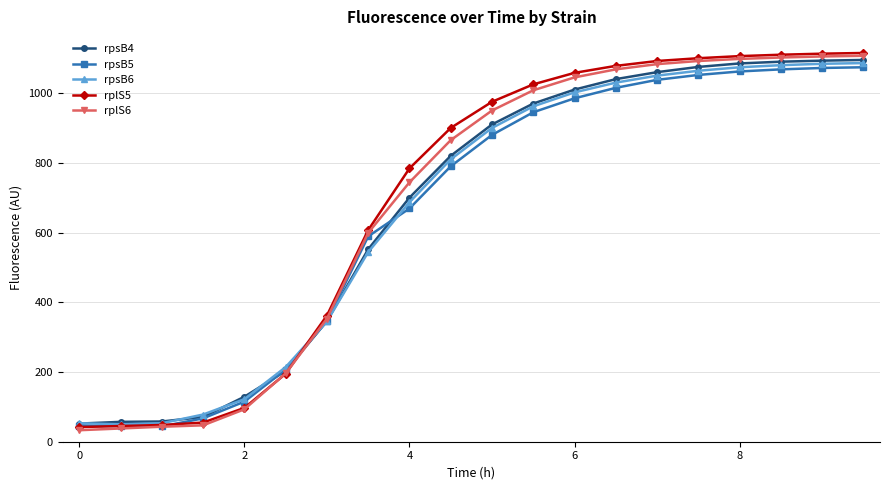

What is the value of the rplS6 point at the 1st from the left?

33